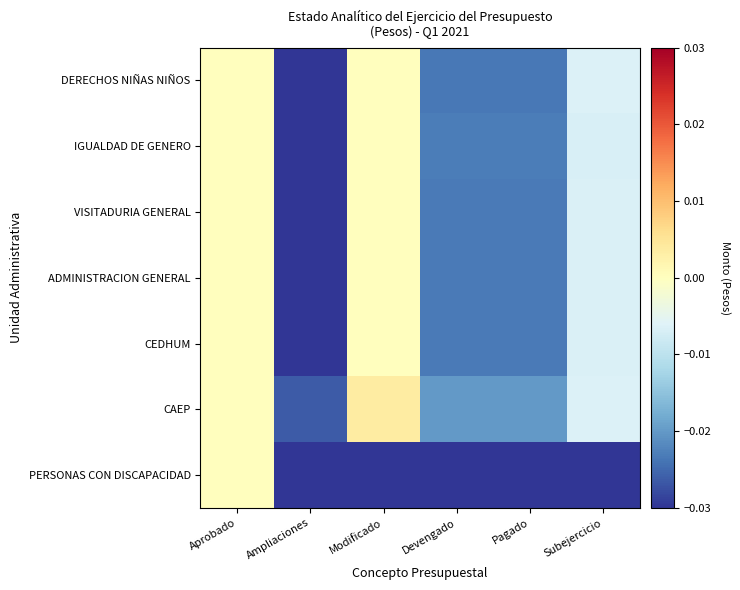

Which label corresponds to the largest value in the chart?

Modificado